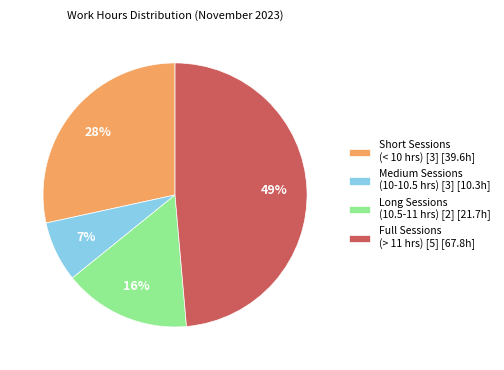

Which slice is the largest?

Full Sessions (> 11 hrs) [5] [67.8h]